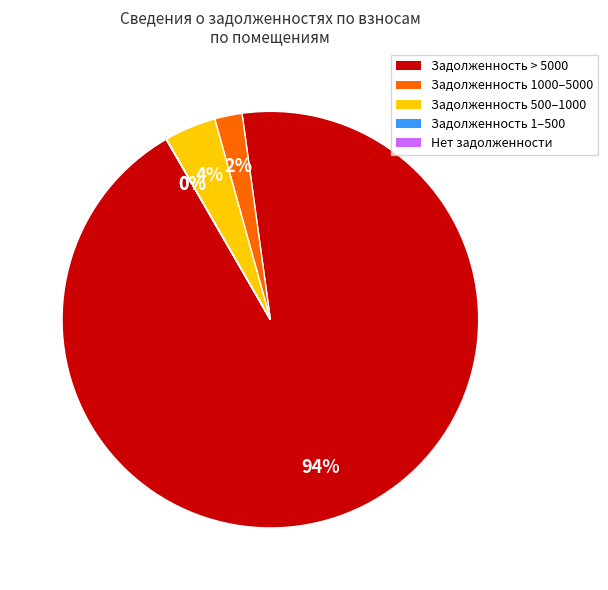

Between Задолженность 500–1000 and Задолженность 1000–5000, which is larger?

Задолженность 500–1000